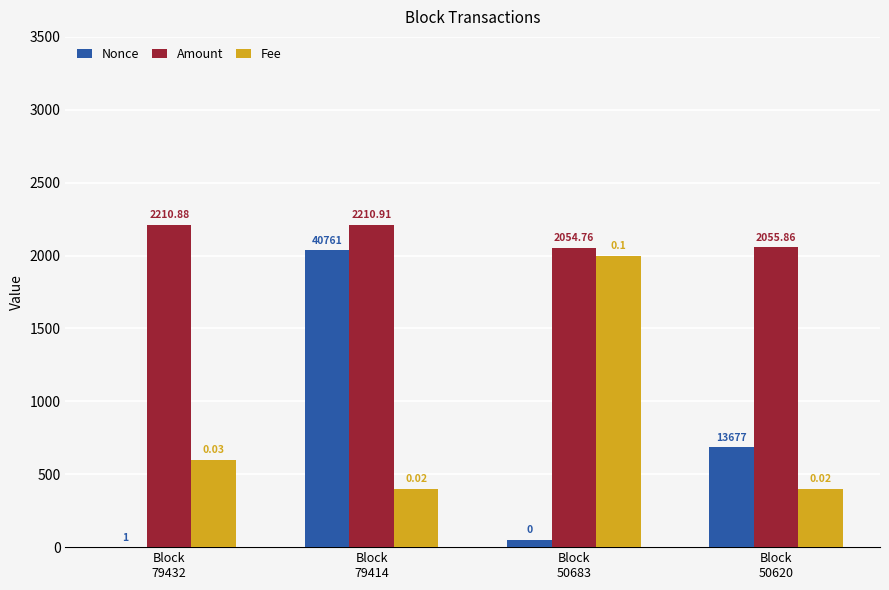

At which label does Fee reach its peak?

Block
50683